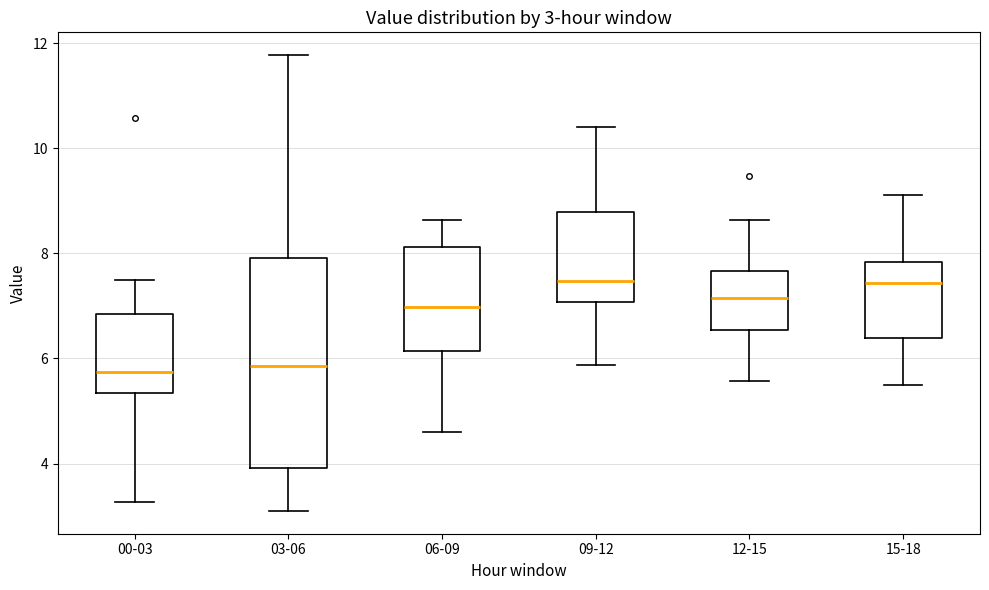

Which box is the tallest, from its lower edge to its upper edge?

03-06